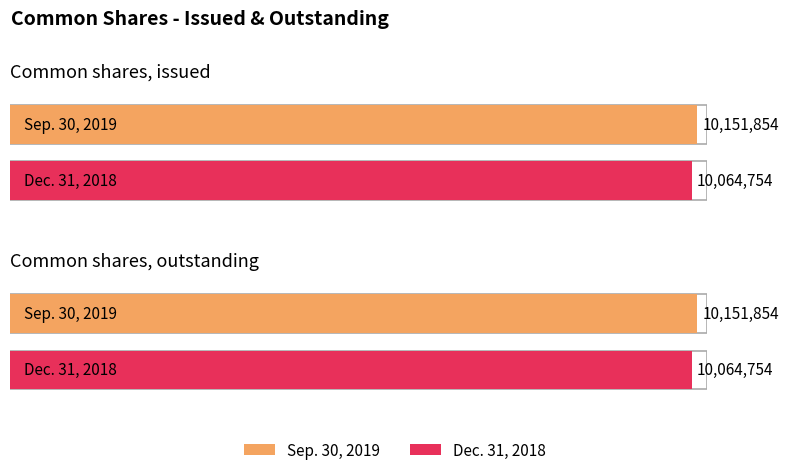

Is the value of Sep. 30, 2019 at Common shares, issued greater than the value of Dec. 31, 2018 at Common shares, outstanding?

Yes